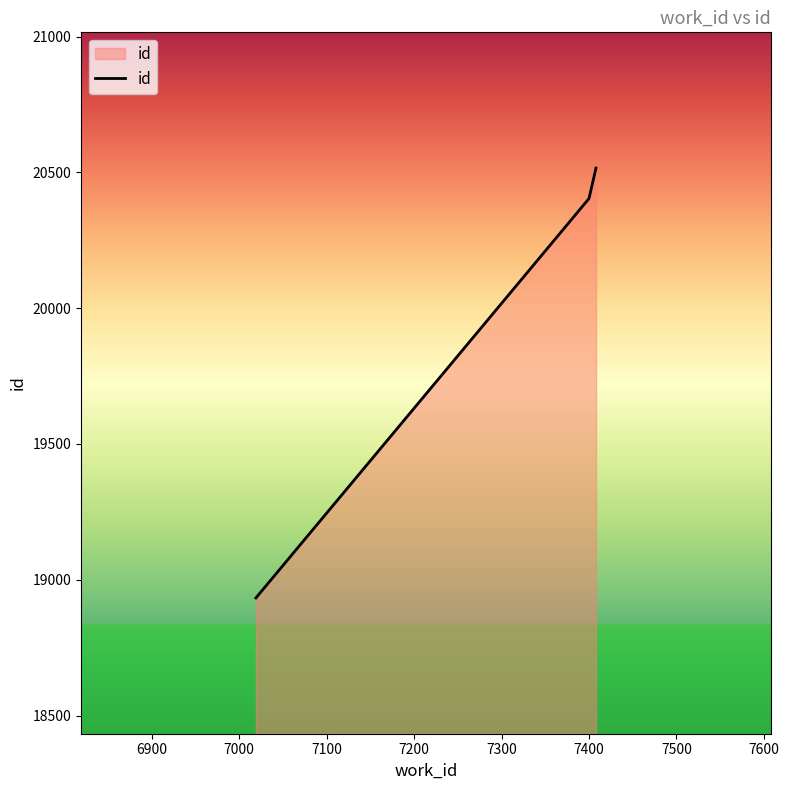

What is the difference between the second highest and minimum values?

1471